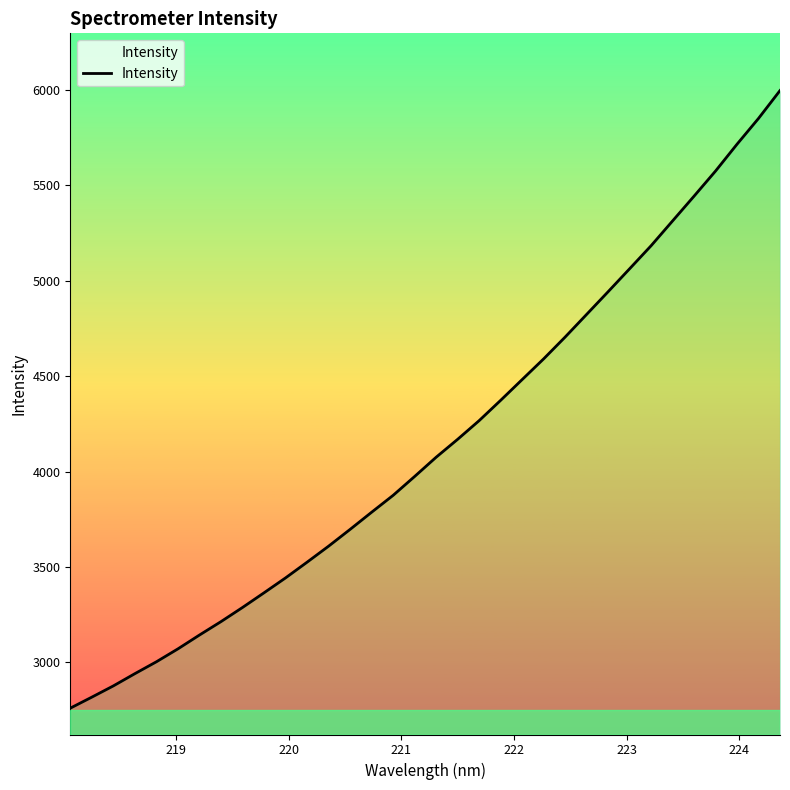

What is the difference between the maximum and minimum values?

3235.9